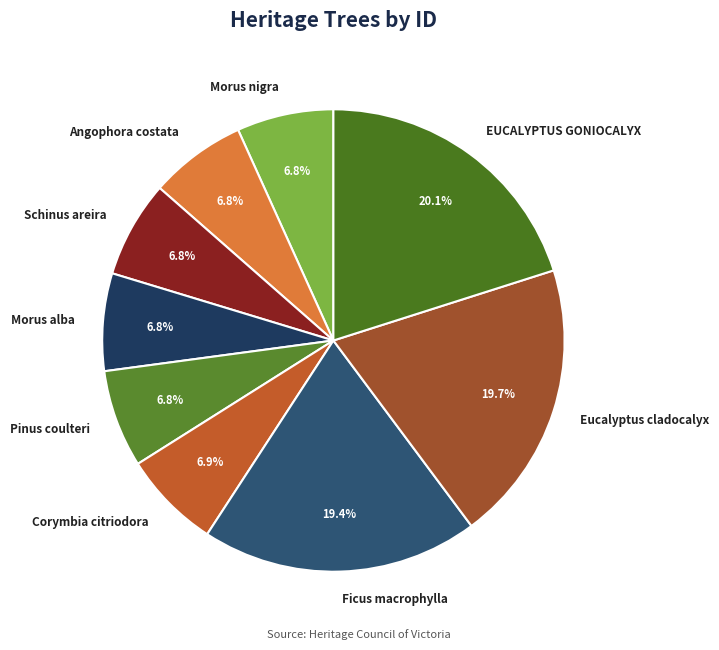

What percentage is NOT represented by Morus alba?

93.2%